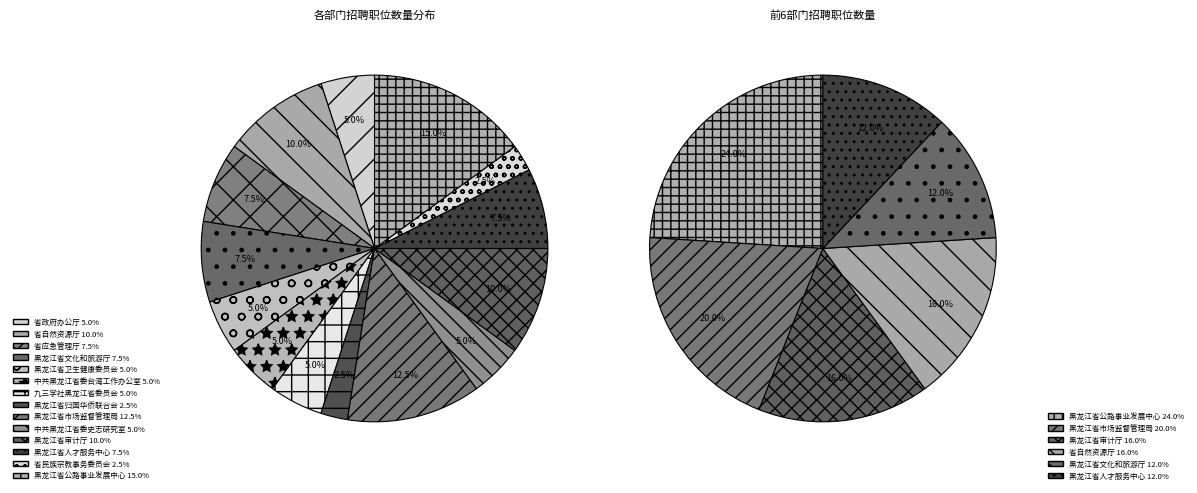

Is it true that 省应急管理厅 is 8% of the pie?

True